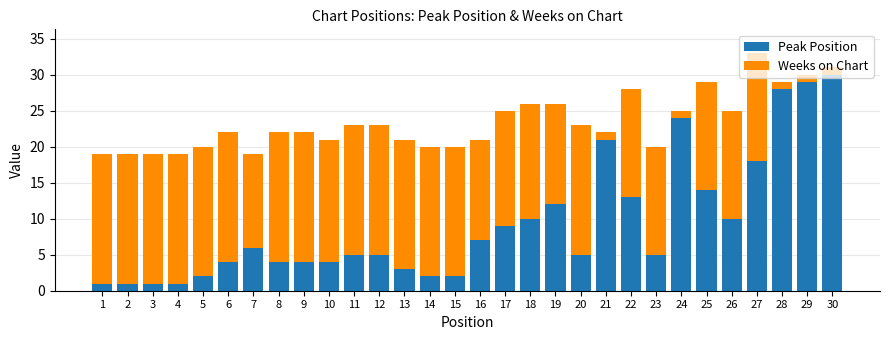

What is the sum of the Peak Position values at 18 and 4?

11